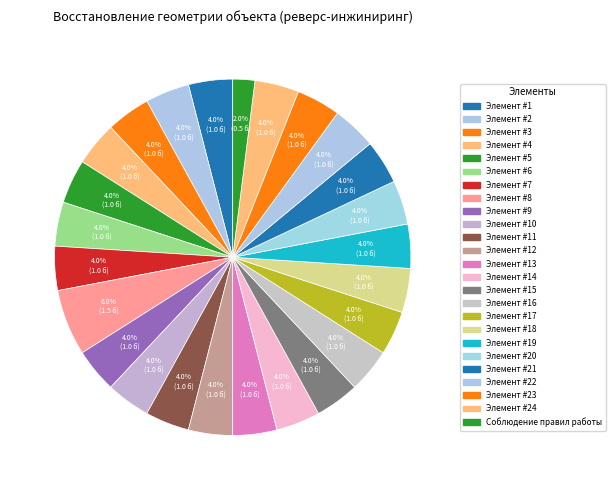

Is Элемент #8 the majority of the pie?

No